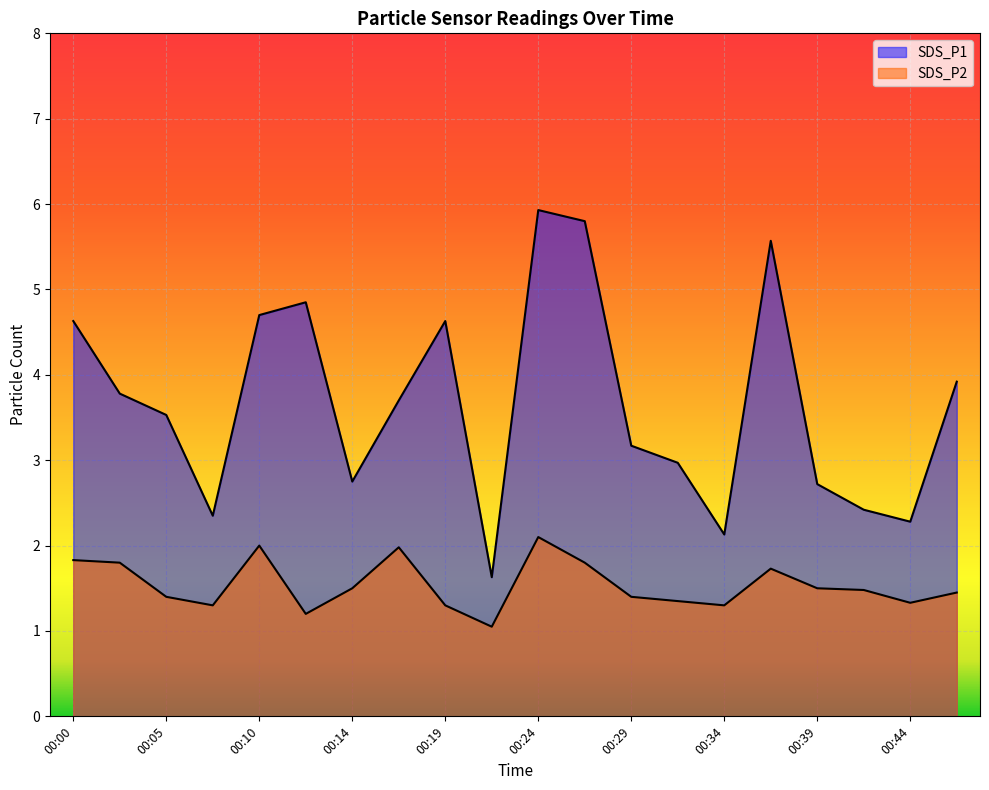

How many lines are shown in the chart?

2